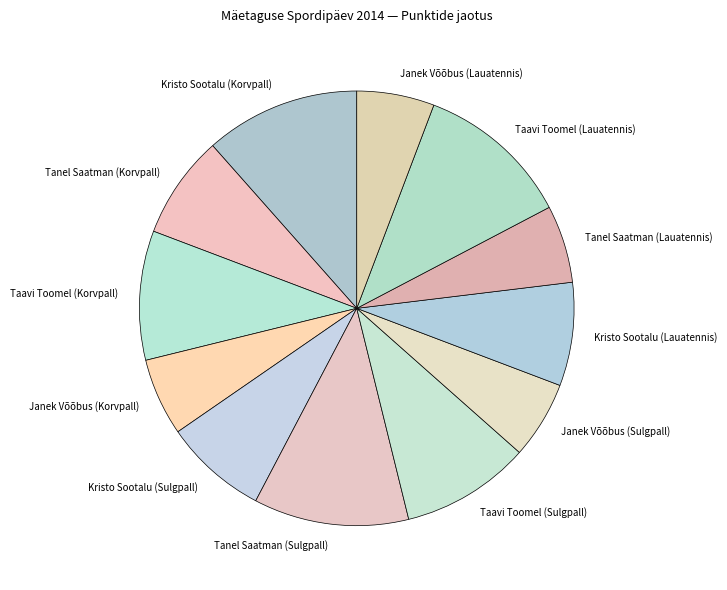

Count the number of slices in the pie.

12